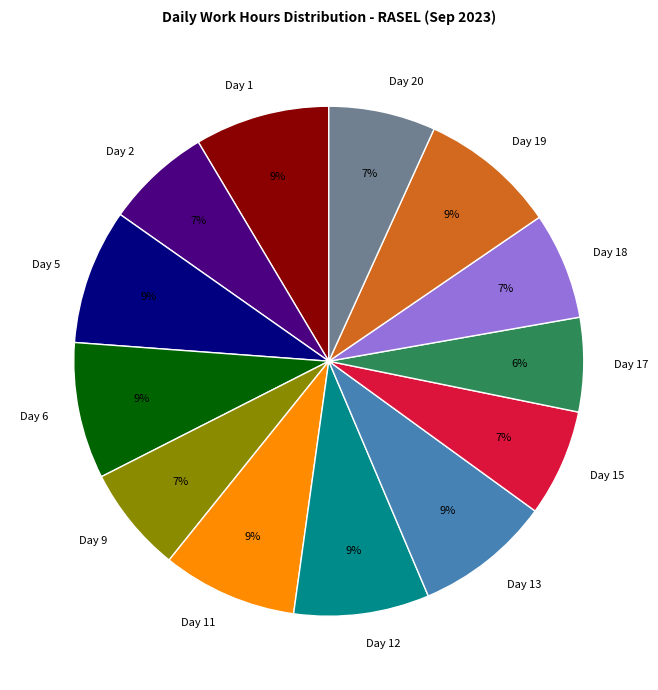

True or false: Day 2 accounts for 7% of the total.

True